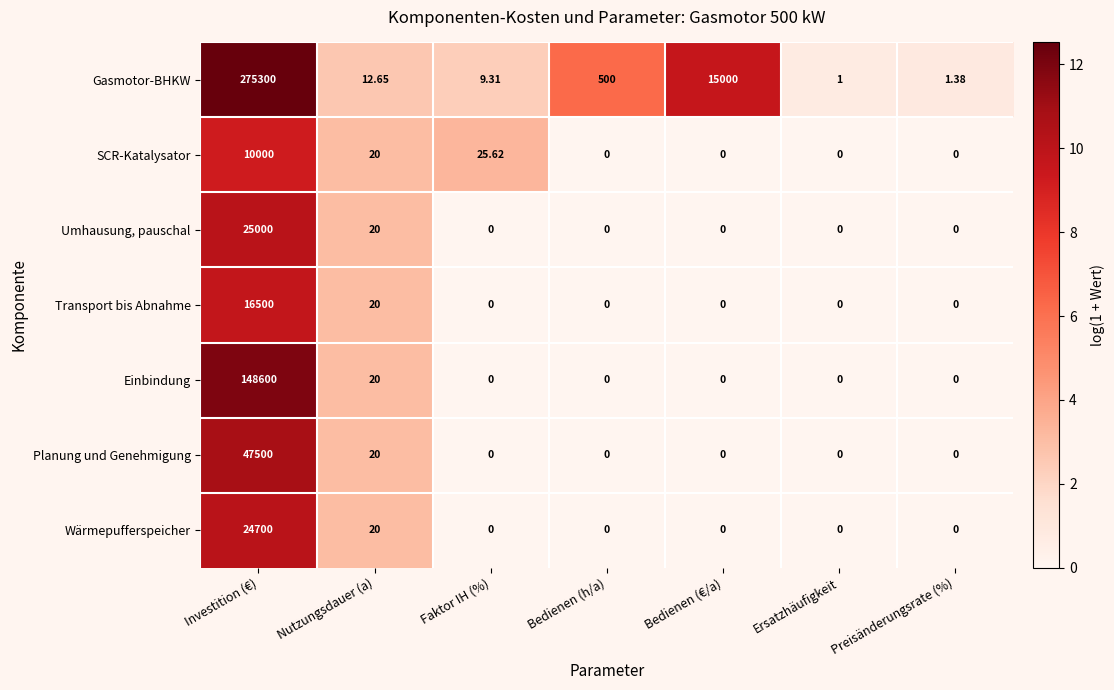

Rank the series by their maximum value, from highest to lowest.

Gasmotor-BHKW, Einbindung, Planung und Genehmigung, Umhausung, pauschal, Wärmepufferspeicher, Transport bis Abnahme, SCR-Katalysator